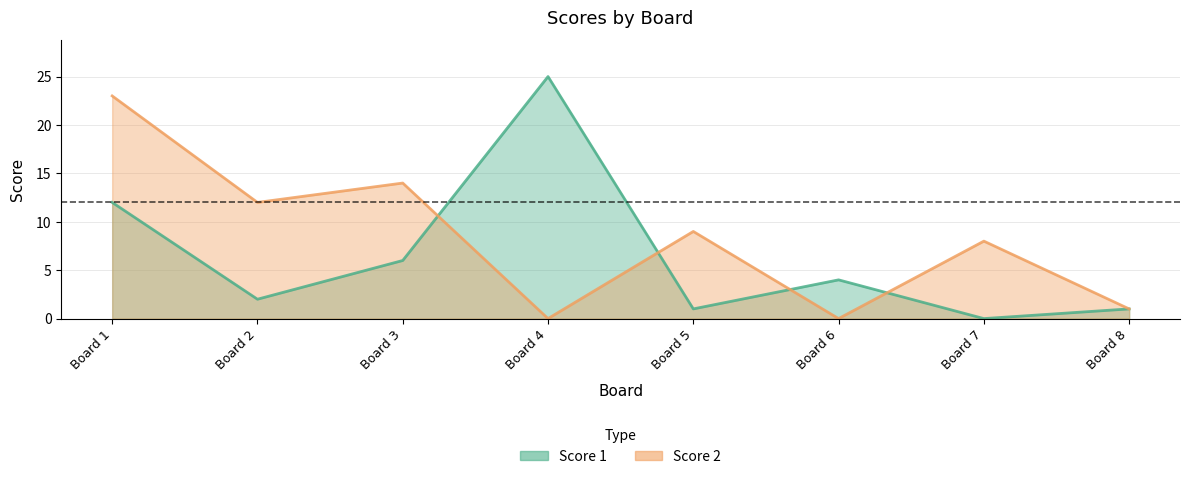

Which series has the widest spread of values?

Score 1